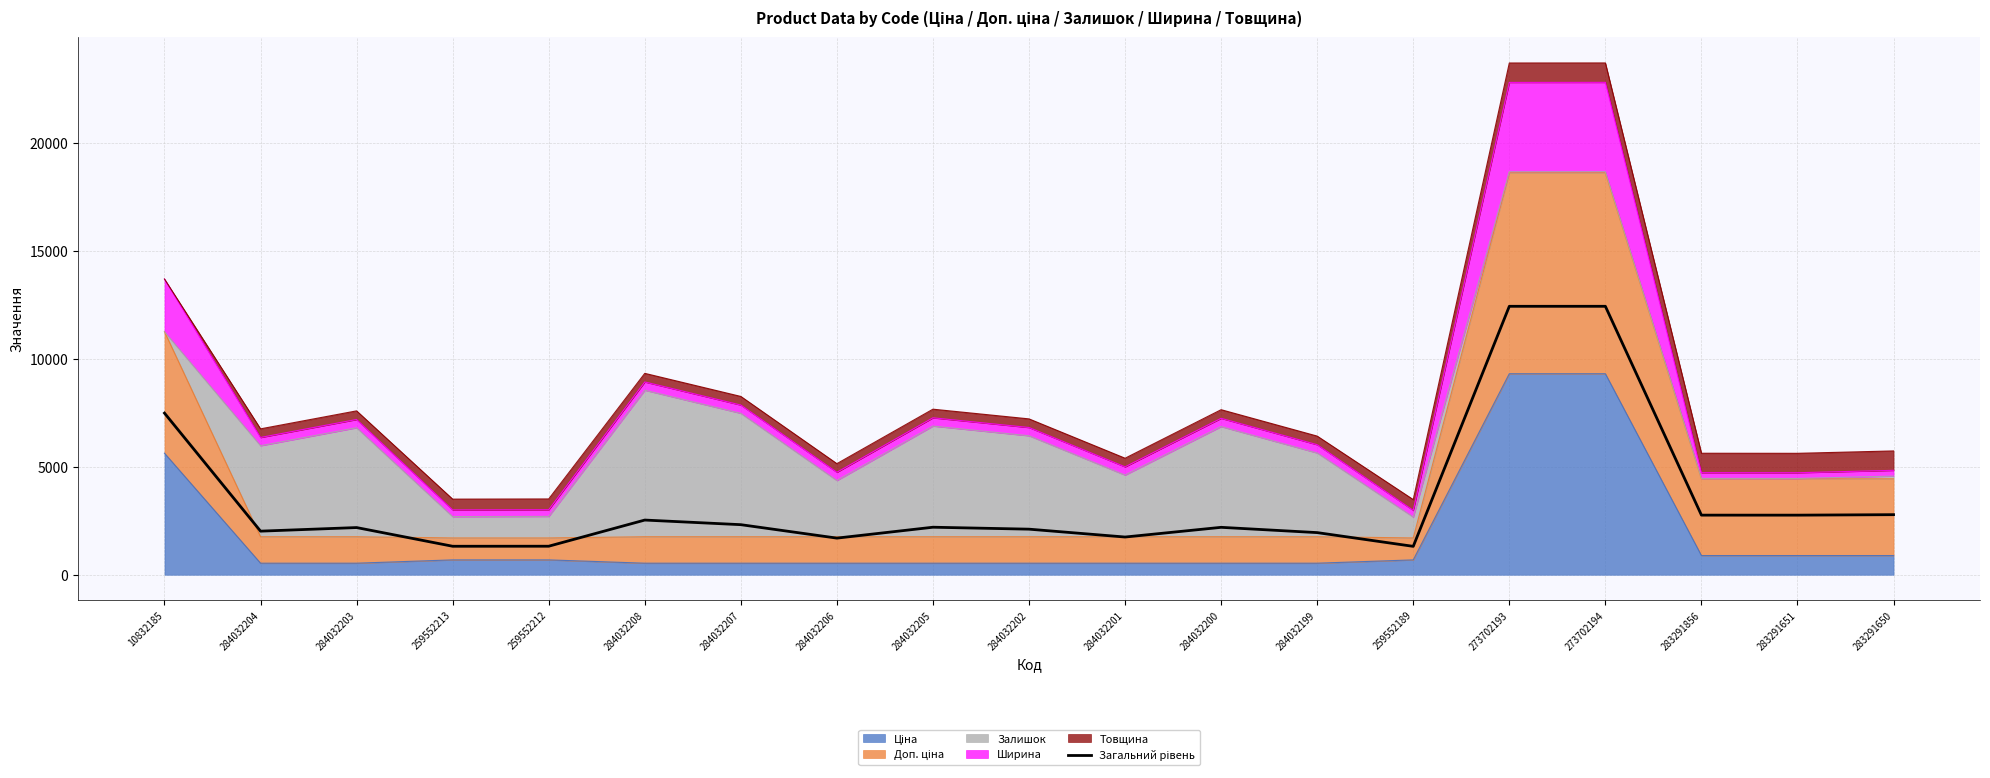

Reading left to right, what are all the values shown in this chart?

7495.2	2021.1	2187.9	1320.8	1322.6	2535.9	2321.7	1698.3	2203.5	2113.5	1748.7	2198.7	1953.9	1316.6	12448.1	12448.7	2764.0	2763.4	2785.6